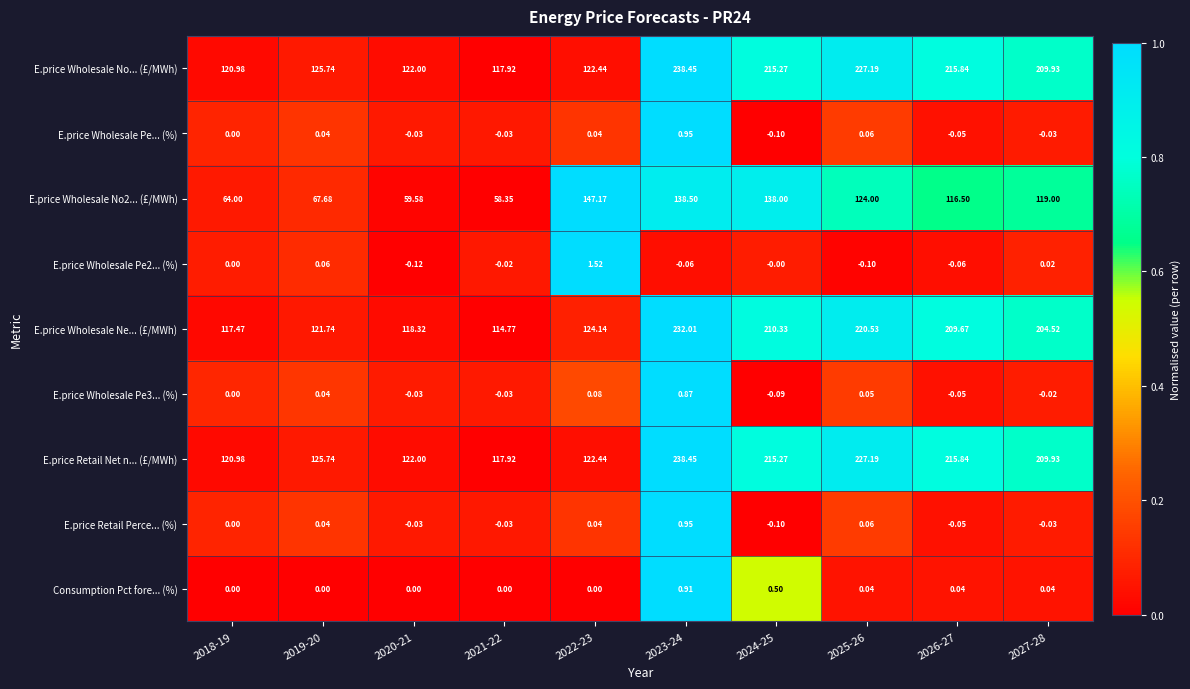

Is the value of E.price Wholesale Pe2... (%) at 2026-27 greater than the value of E.price Wholesale Ne... (£/MWh) at 2025-26?

No